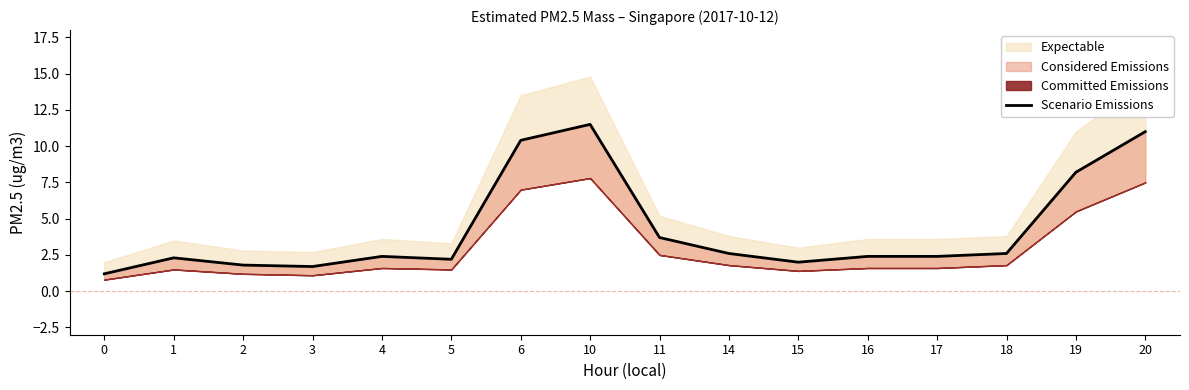

How many points are higher than both their immediate neighbors (excluding endpoints)?

3